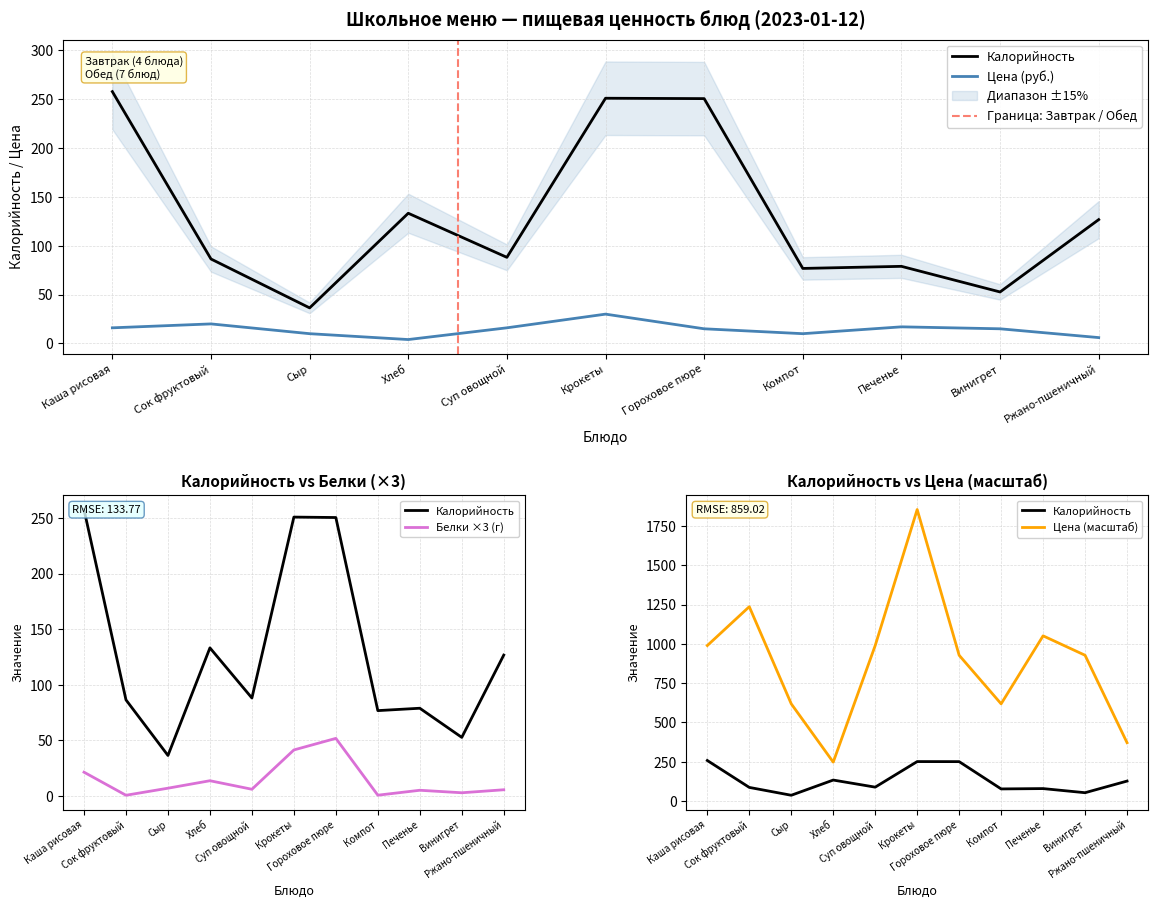

Where is Белки nearest to the value 26?

Каша рисовая